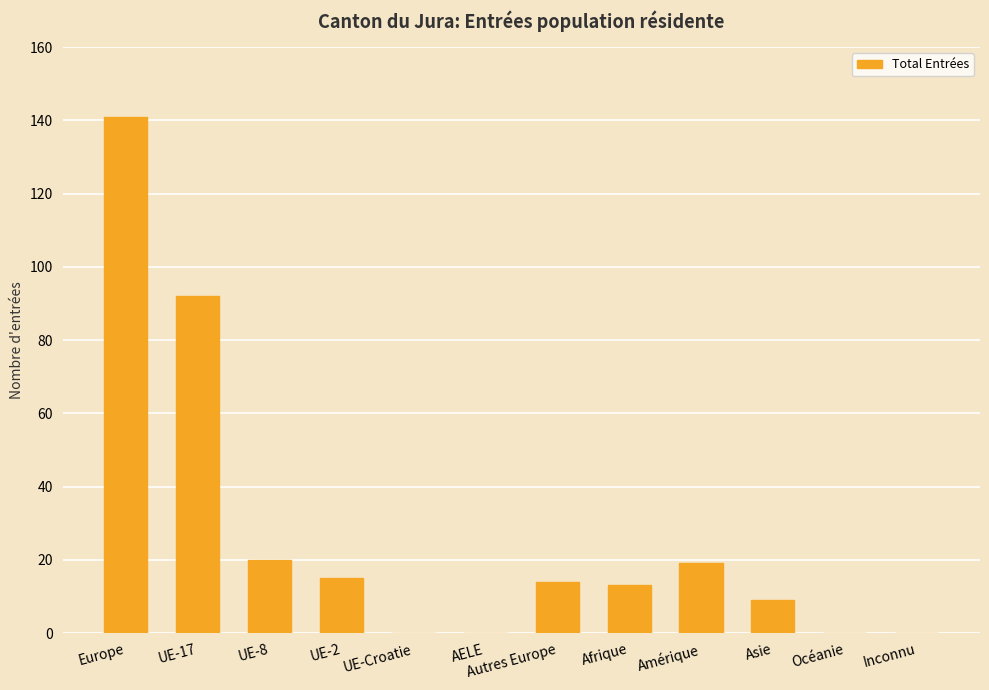

The chart shows a value of 14 at Autres Europe. True or false?

True